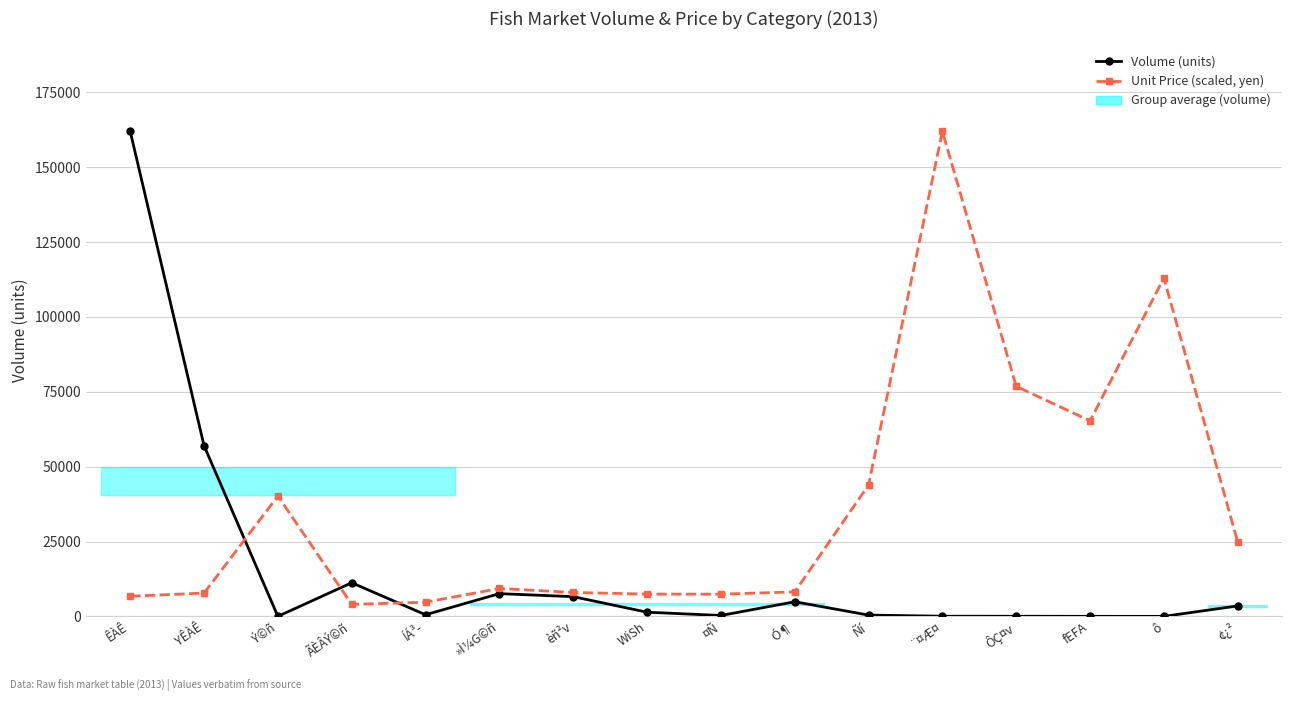

What is the average value of the Volume (units) series?

15973.4